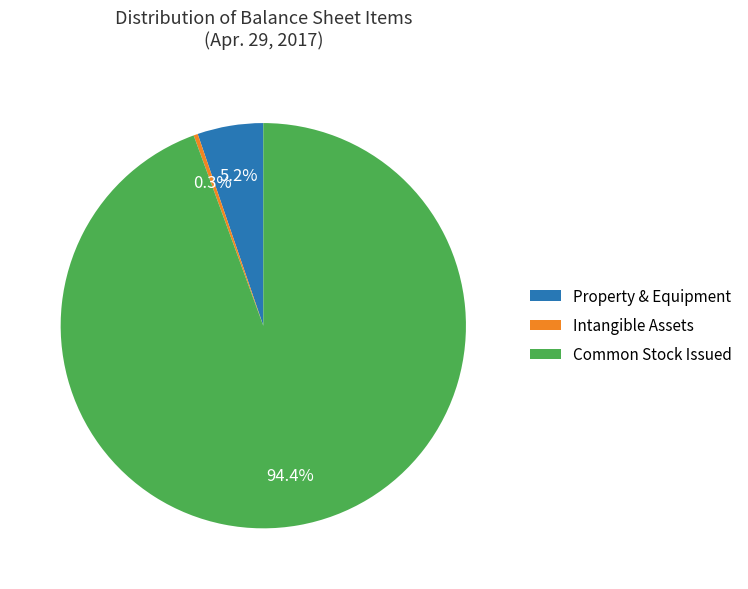

How many slices are in this pie chart?

3